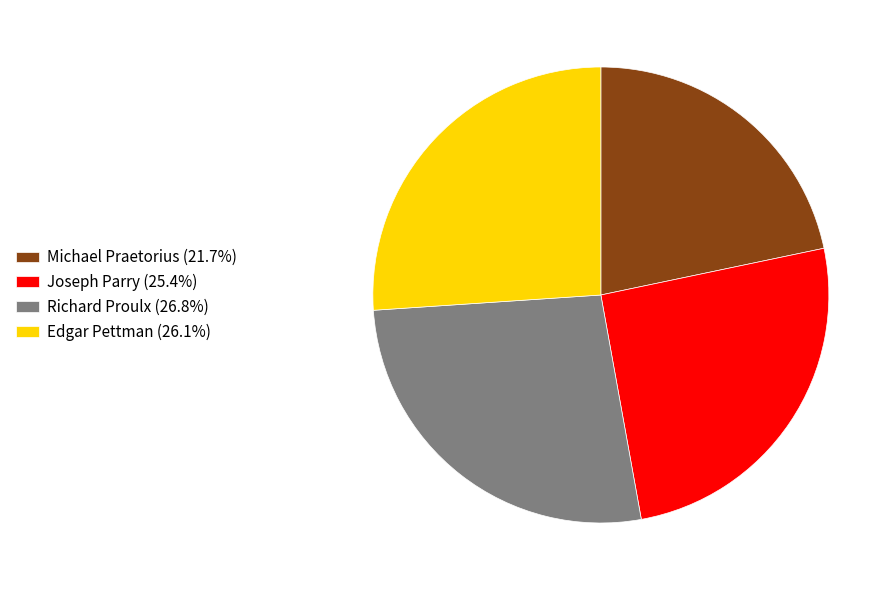

Which slice is the largest?

Richard Proulx